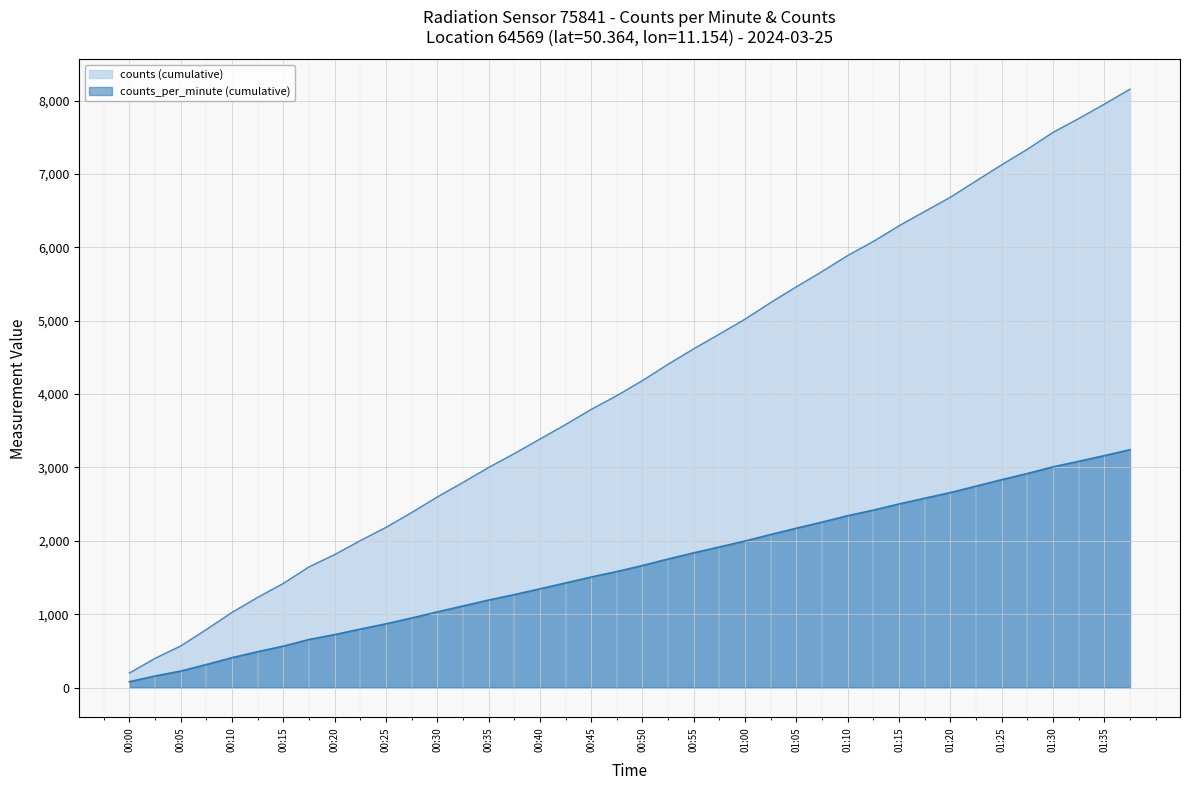

What is the value of the counts (cumulative) point at the 20th from the left?

3979